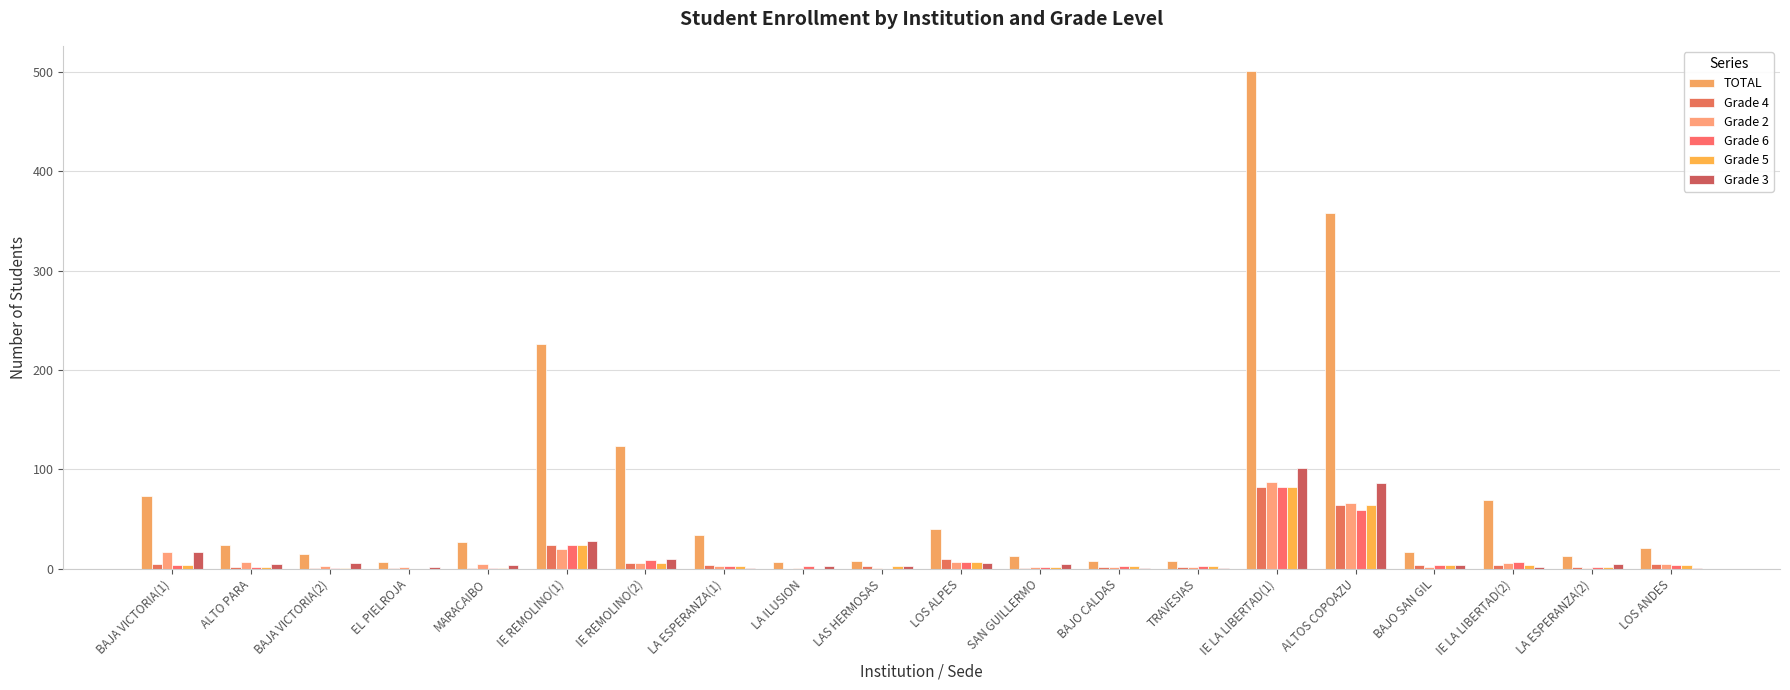

What is the difference between the second highest and minimum values in the Grade 2 series?

65